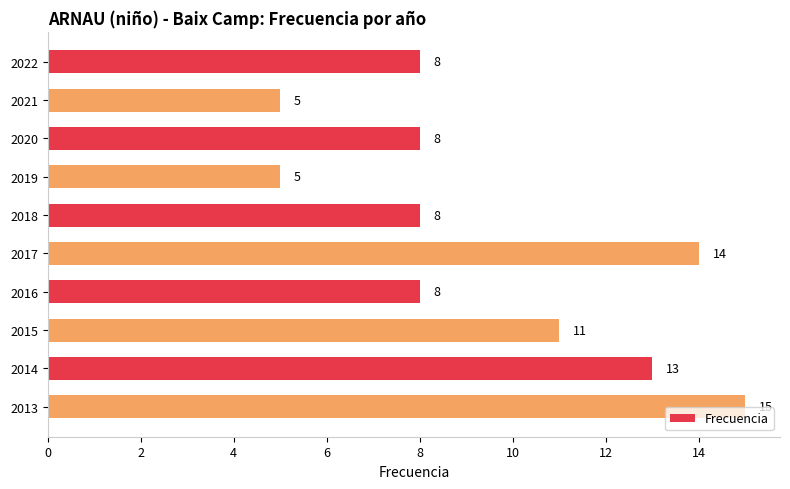

How many data points are less than 8?

2